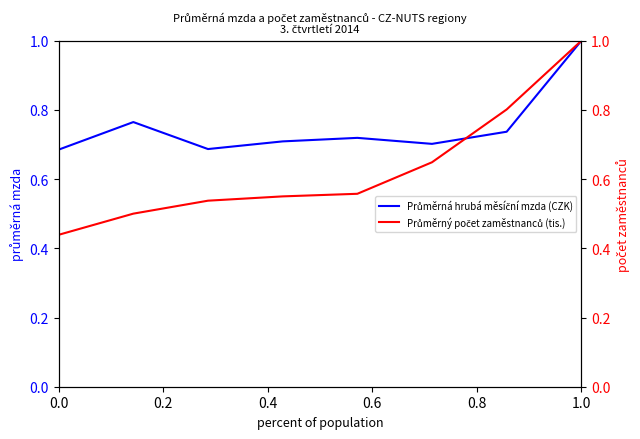

Rank the series at 0.2 from lowest to highest value.

Průměrný počet zaměstnanců (tis.), Průměrná hrubá měsíční mzda (CZK)